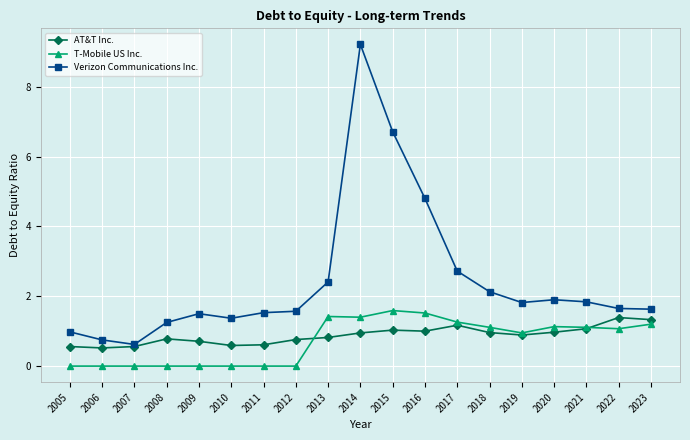

What is the sum of all T-Mobile US Inc. values?

13.8